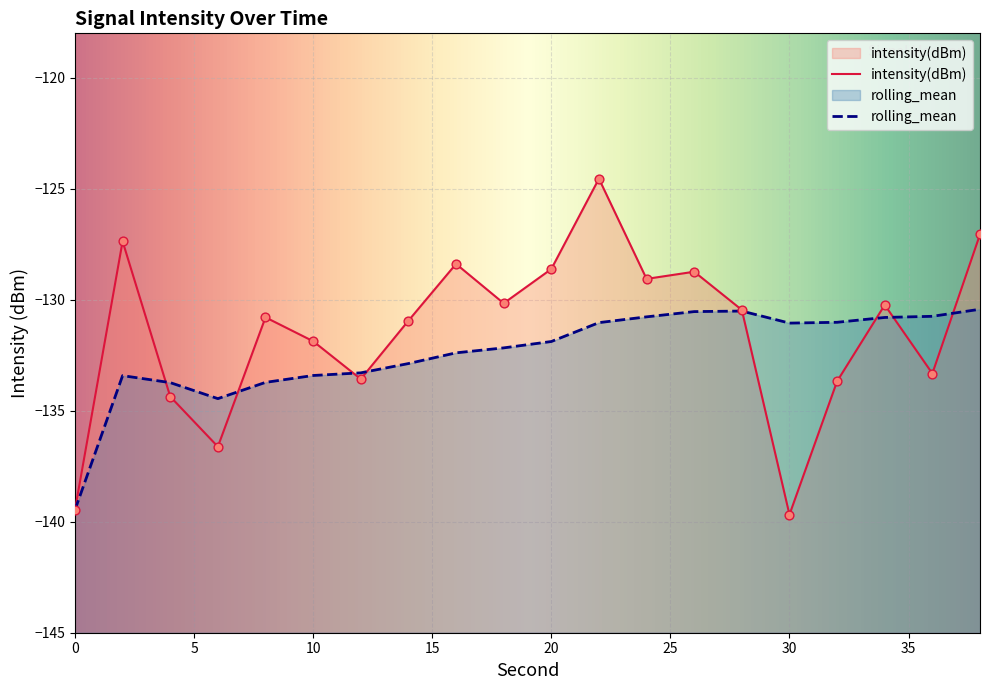

At how many categories does at least one series exceed -137?

19